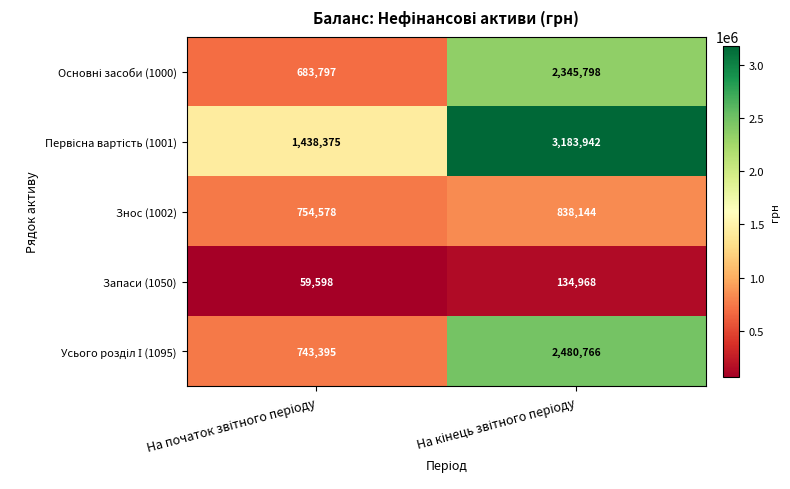

What is the maximum value shown in the chart?

3183942